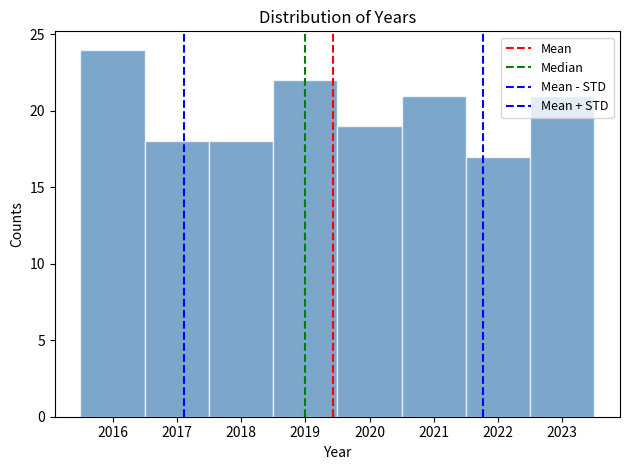

Reading left to right, list every bar in this chart as the range it spans on the x-axis followed by its height. The values are not printed on the chart, so give them approximately, as read against the axis.

2015.5 to 2016.5: 24
2016.5 to 2017.5: 18
2017.5 to 2018.5: 18
2018.5 to 2019.5: 22
2019.5 to 2020.5: 19
2020.5 to 2021.5: 21
2021.5 to 2022.5: 17
2022.5 to 2023.5: 21